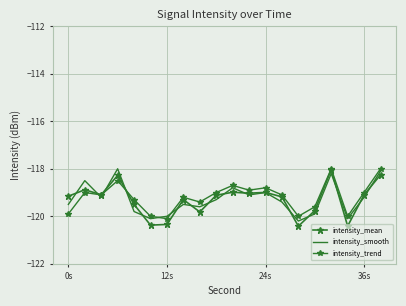

In intensity_mean, how many points are higher than both neighbors (excluding endpoints)?

6